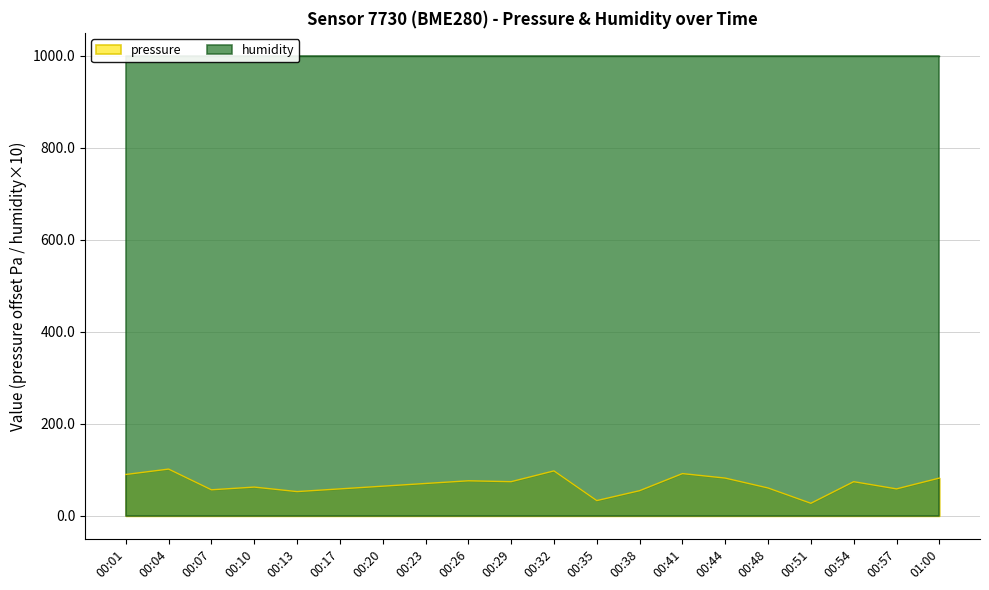

Is it true that pressure equals 82.2 at 01:00?

True